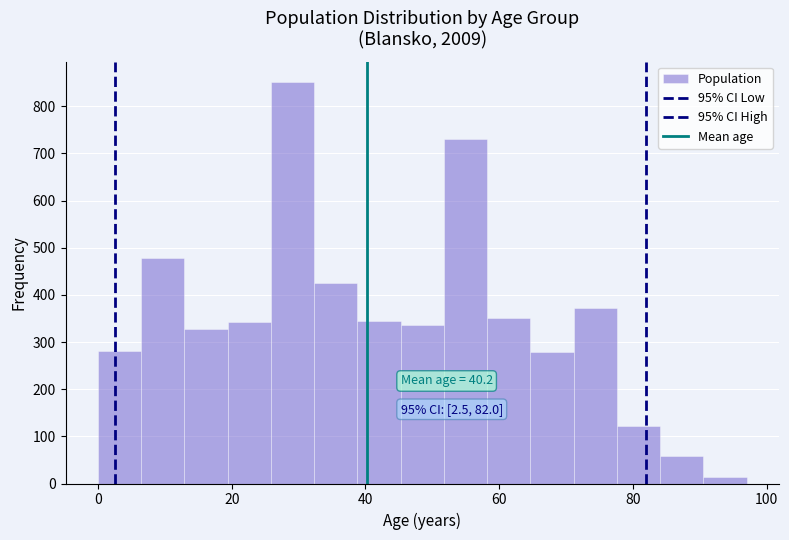

Read against the x-axis, roughly where is the centre of the tallest bar?

30